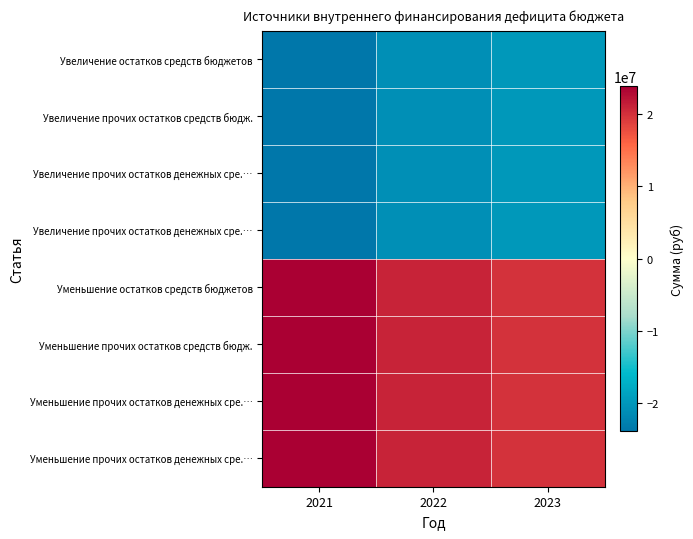

At how many categories does at least one series exceed 2674773?

3